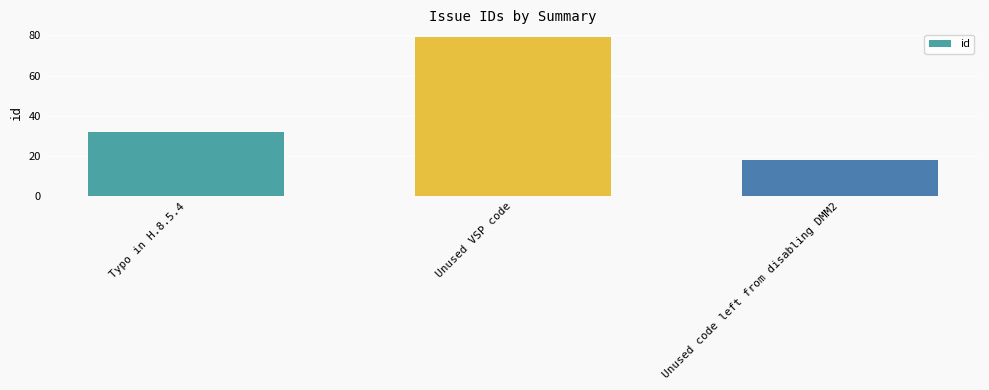

What is the change in value from Unused VSP code to Unused code left from disabling DMM2?

-61